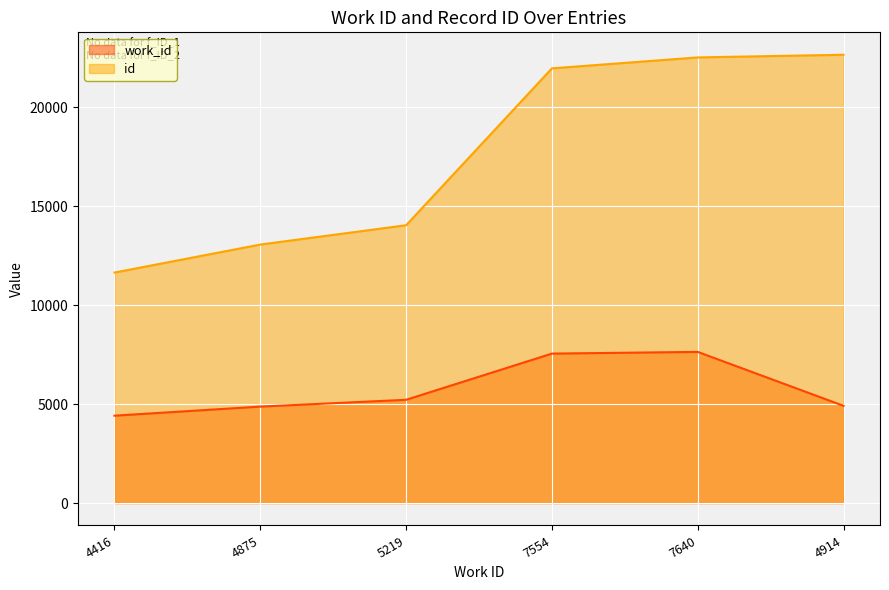

Which series has the widest spread of values?

id